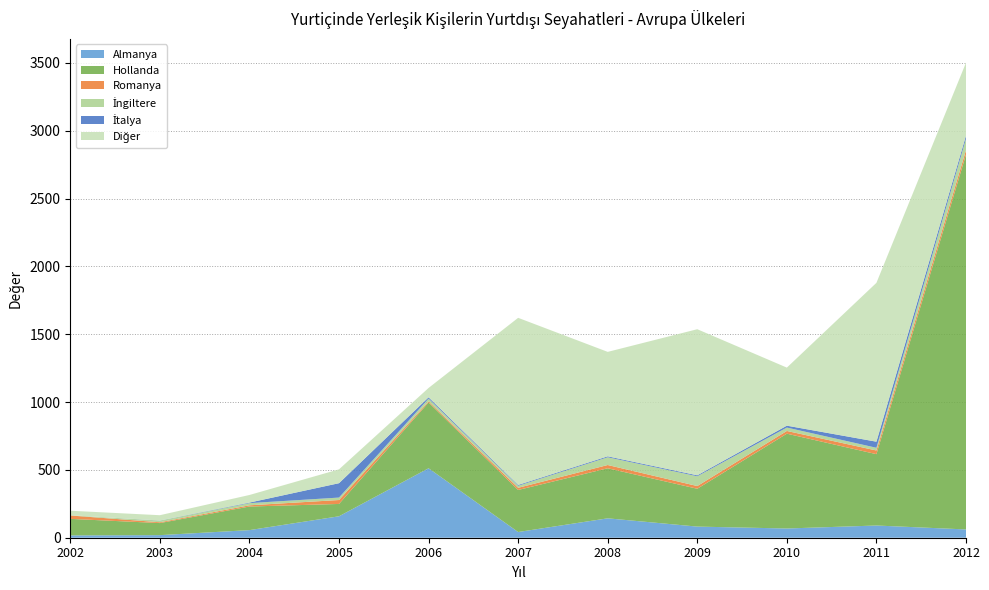

Reading left to right, list all the values displayed in this chart.

Almanya: 17	19	56	158	512	42	143	82	68	90	61
Hollanda: 122	89	174	91	485	310	369	279	699	526	2764
Romanya: 25	6	9	29	8	16	24	20	20	27	32
İngiltere: 2	12	16	18	20	15	57	72	25	20	84
İtalya: 0	1	4	106	10	6	7	7	14	45	23
Diğer: 33	39	56	102	69	1232	770	1077	428	1171	538